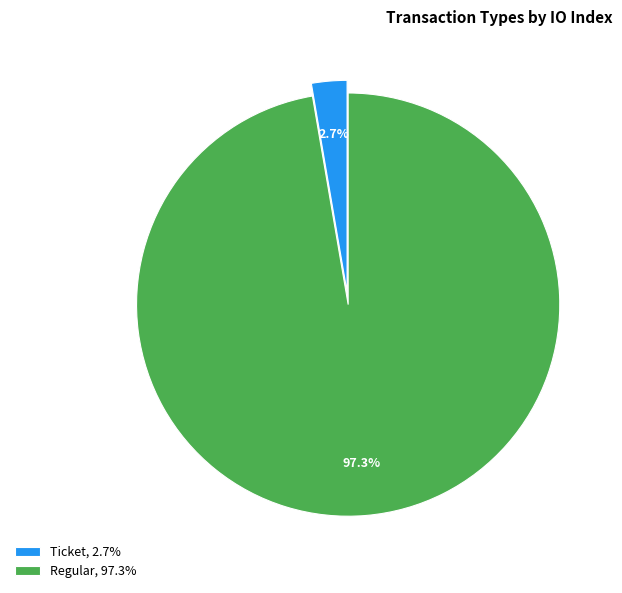

Which slice is the smallest?

Ticket